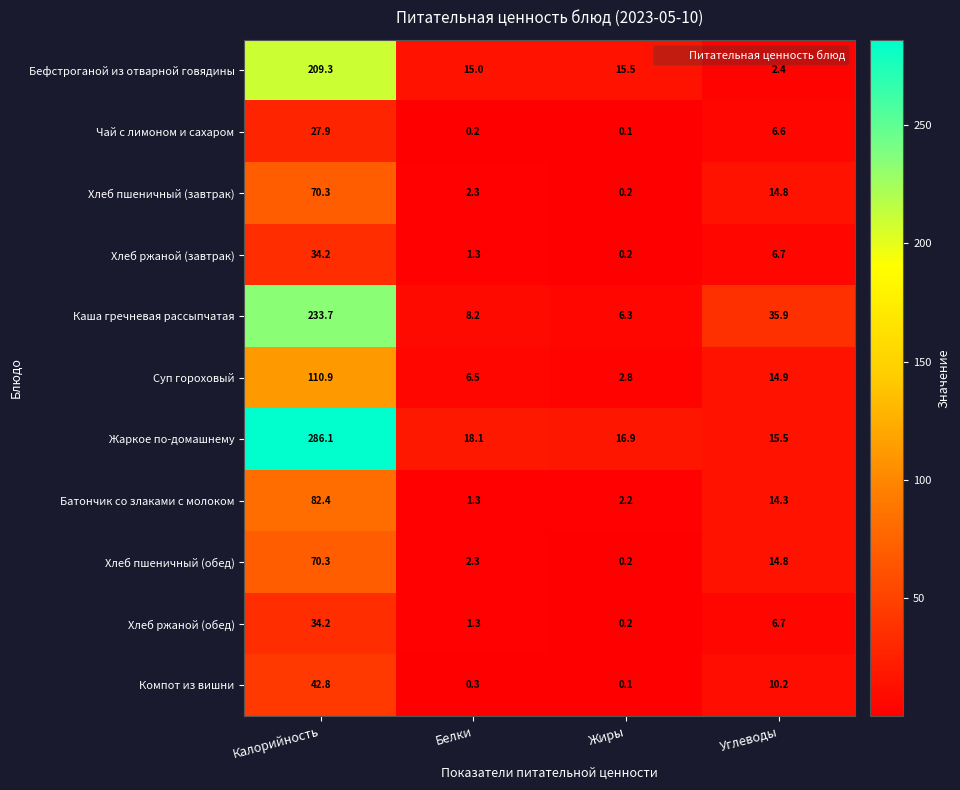

Is it true that Хлеб пшеничный (завтрак) equals 2.3 at Белки?

True